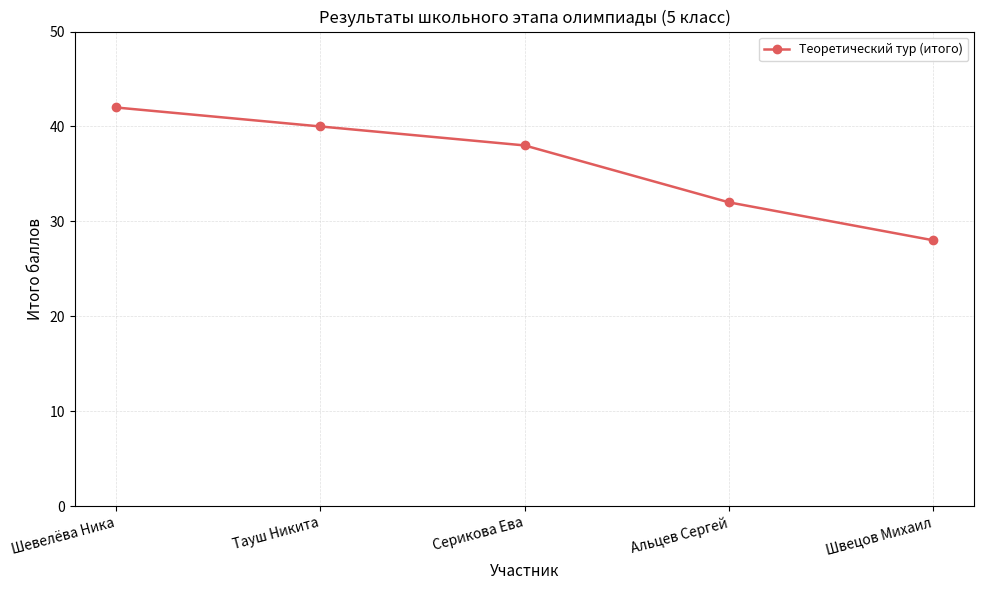

Reading right to left, list all the values displayed in this chart.

Швецов Михаил=28	Альцев Сергей=32	Серикова Ева=38	Тауш Никита=40	Шевелёва Ника=42